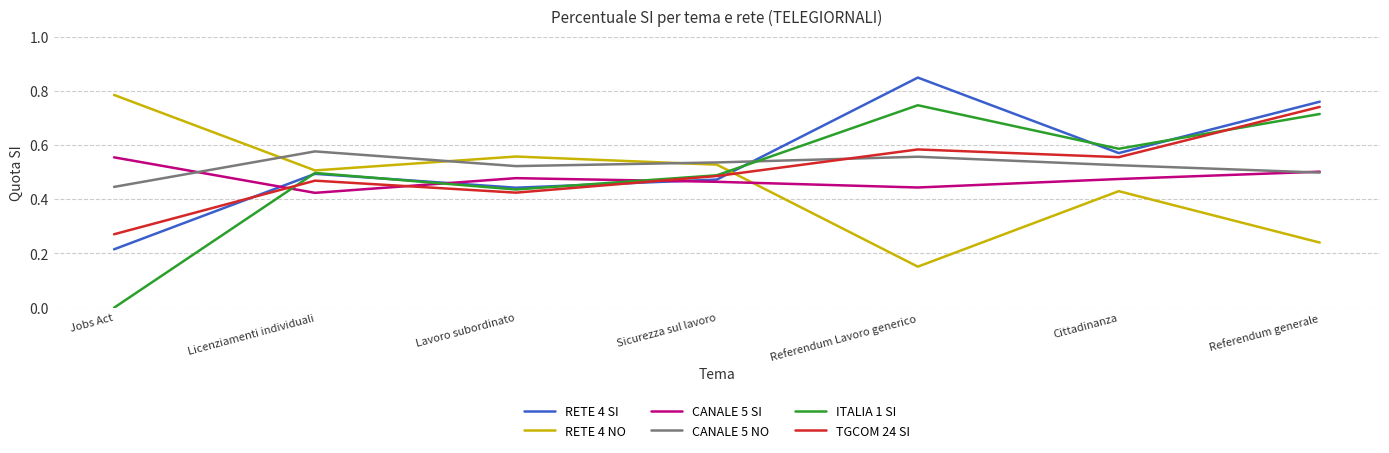

Rank the categories by RETE 4 SI value from lowest to highest.

Jobs Act, Lavoro subordinato, Sicurezza sul lavoro, Licenziamenti individuali, Cittadinanza, Referendum generale, Referendum Lavoro generico